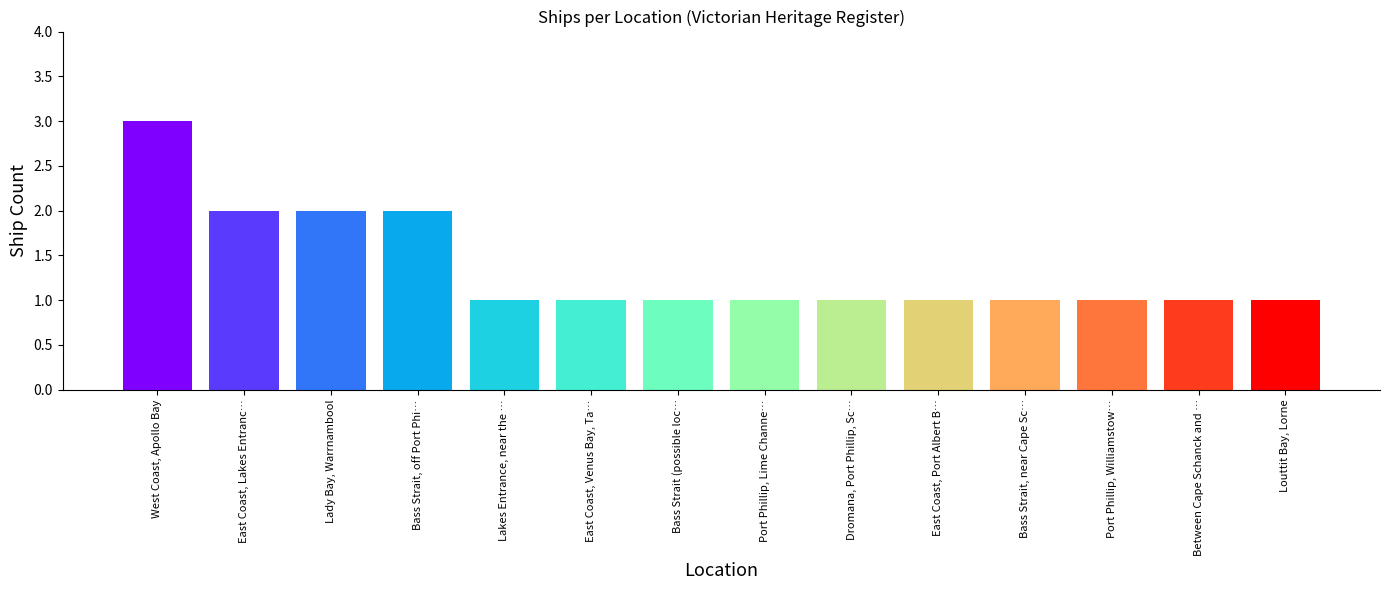

Read the value at Lakes Entrance, near the ….

1